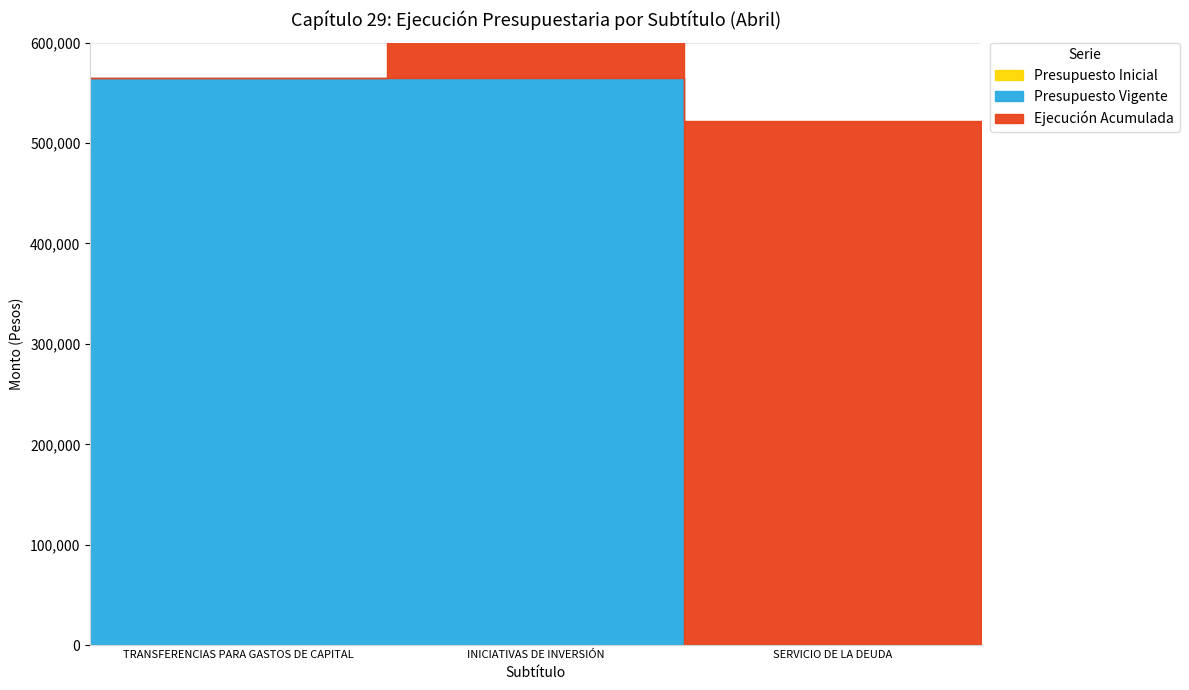

Rank the categories by Presupuesto Vigente value from highest to lowest.

TRANSFERENCIAS PARA GASTOS DE CAPITAL, INICIATIVAS DE INVERSIÓN, SERVICIO DE LA DEUDA